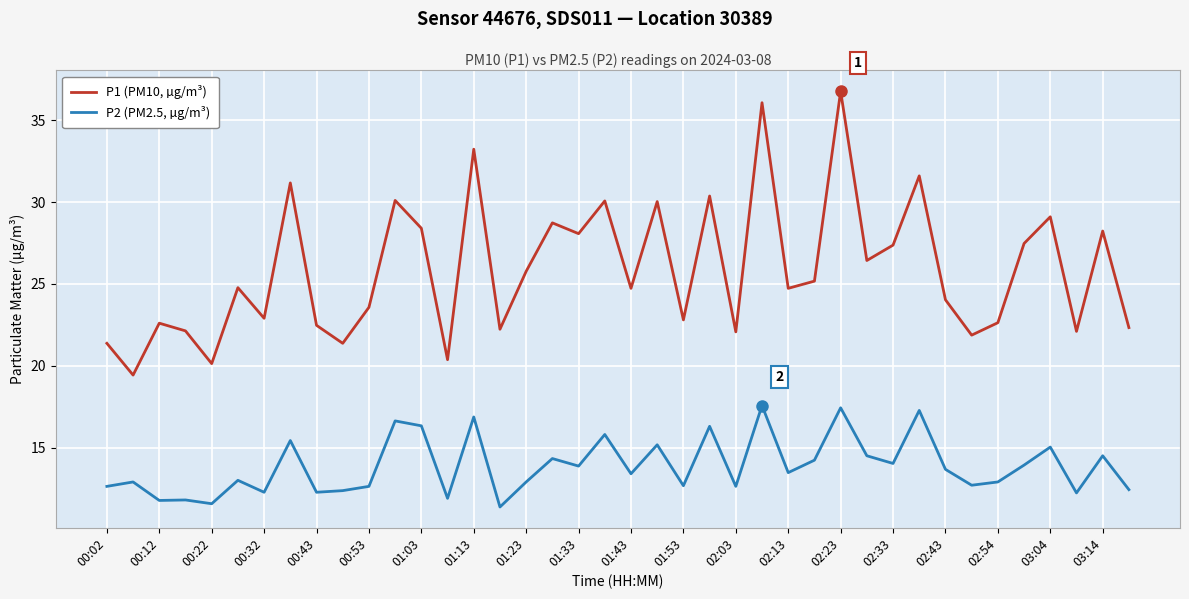

Which series has the widest spread of values?

P1 (PM10, µg/m³)